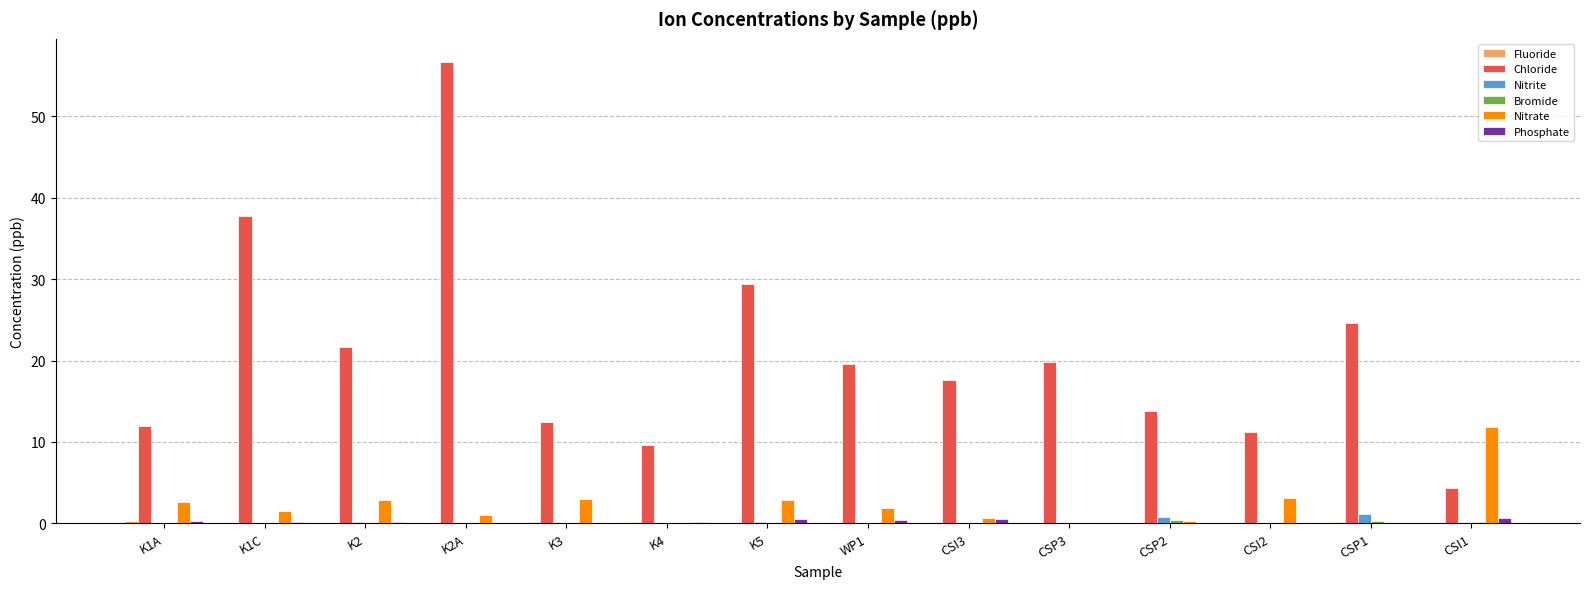

The Nitrate series shows 0.9 at K2. True or false?

False